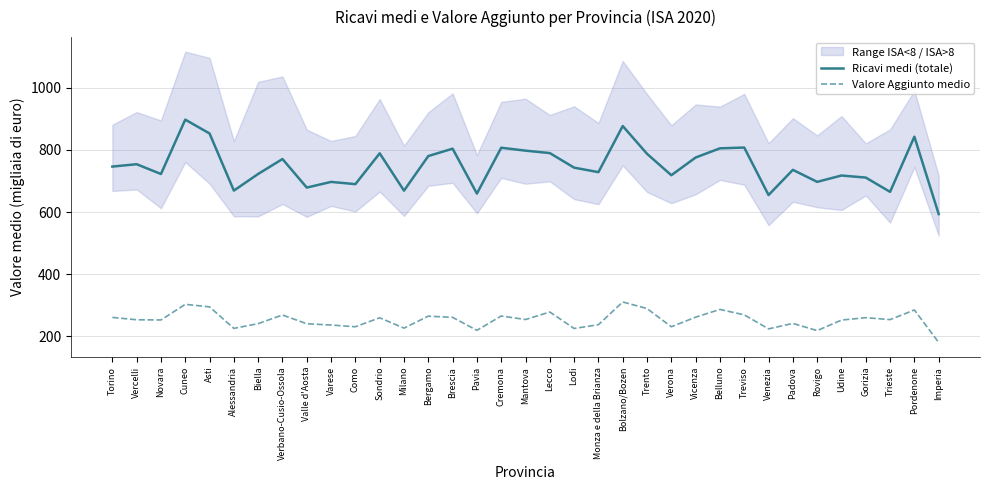

True or false: Ricavi medi (totale) and Valore Aggiunto medio cross at least once.

False